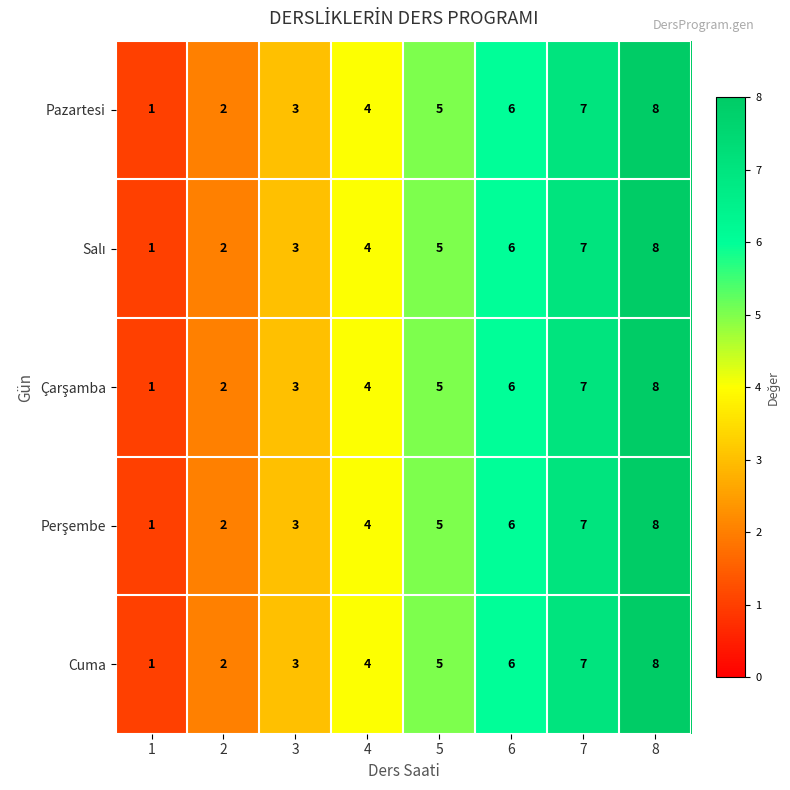

At which category is the sum across all series the highest?

8